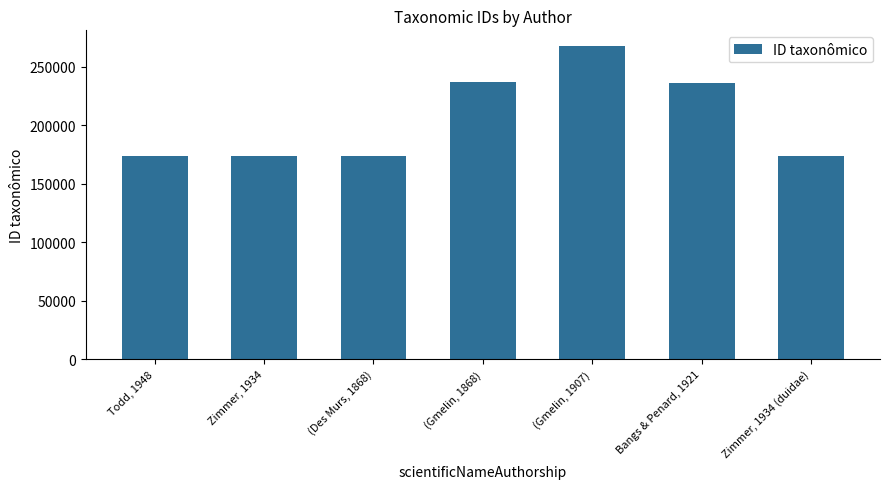

What is the sum of the values at (Gmelin, 1907) and Zimmer, 1934?

441947